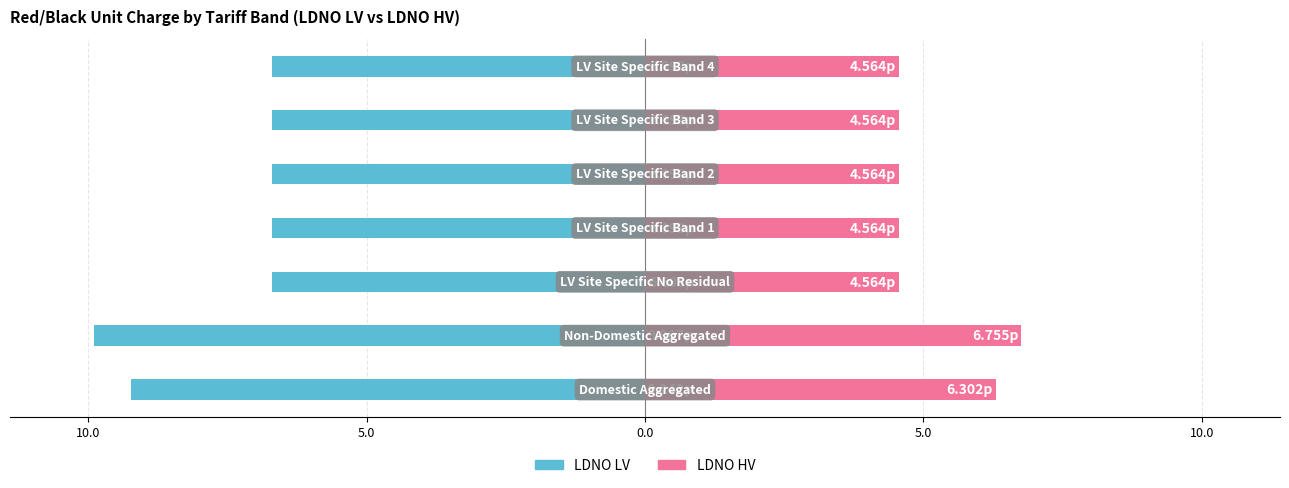

What is the sum of all LDNO HV (p/kWh) values?

35.9